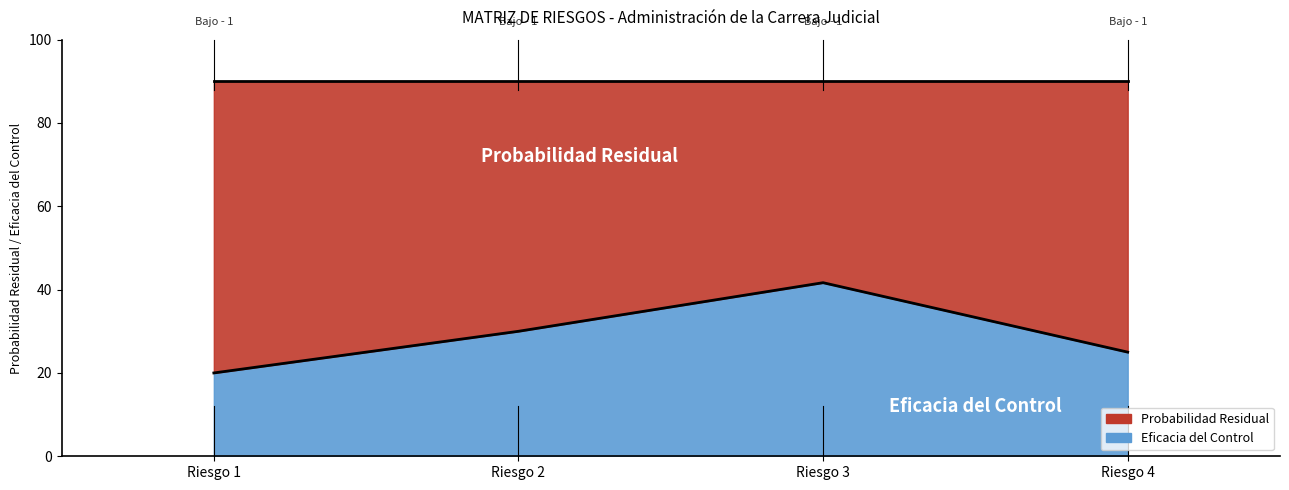

What is the difference between the second highest and minimum values?

10.0